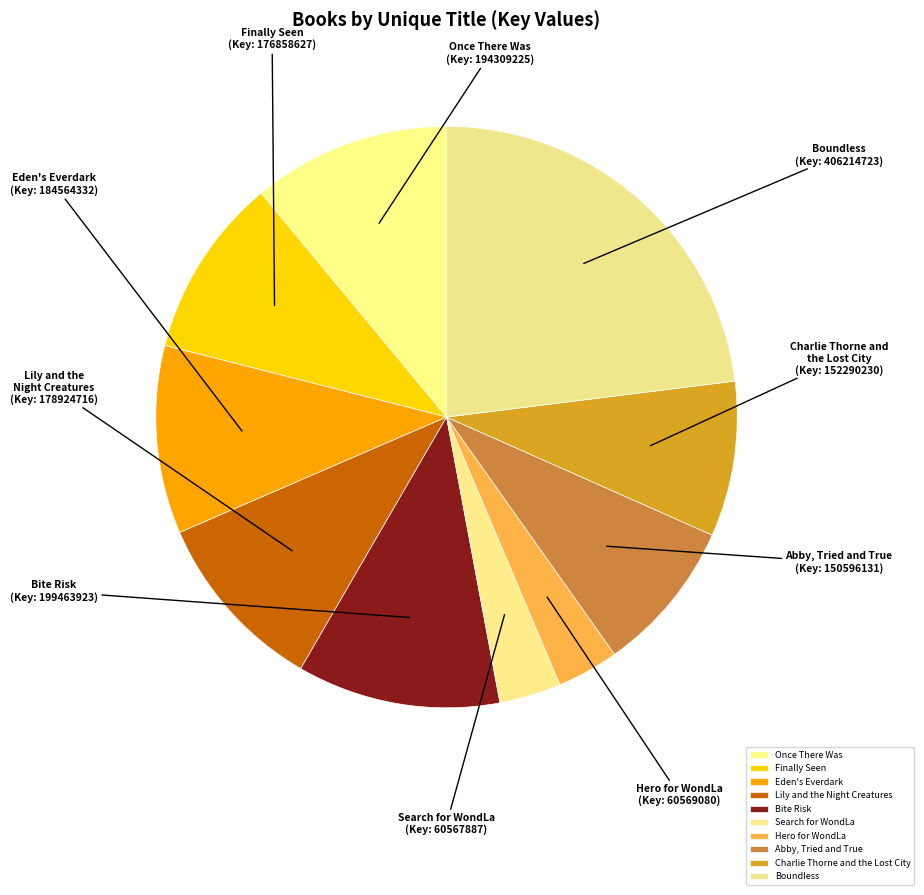

Between Lily and the Night Creatures and Boundless, which is larger?

Boundless